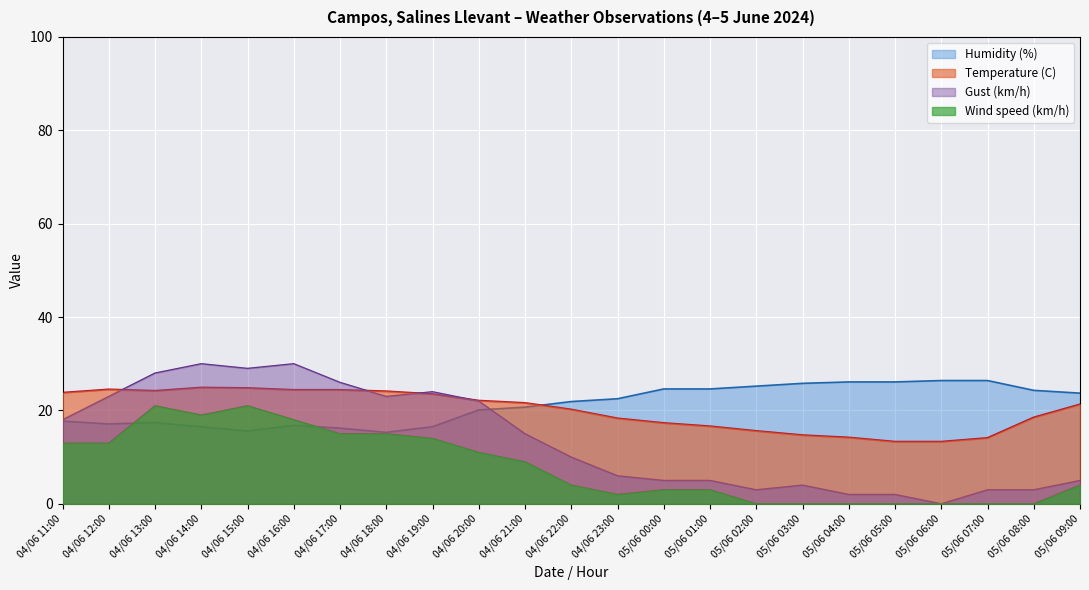

List the series in order of their peak value, highest first.

Gust (km/h), Humidity (%), Temperature (C), Wind speed (km/h)